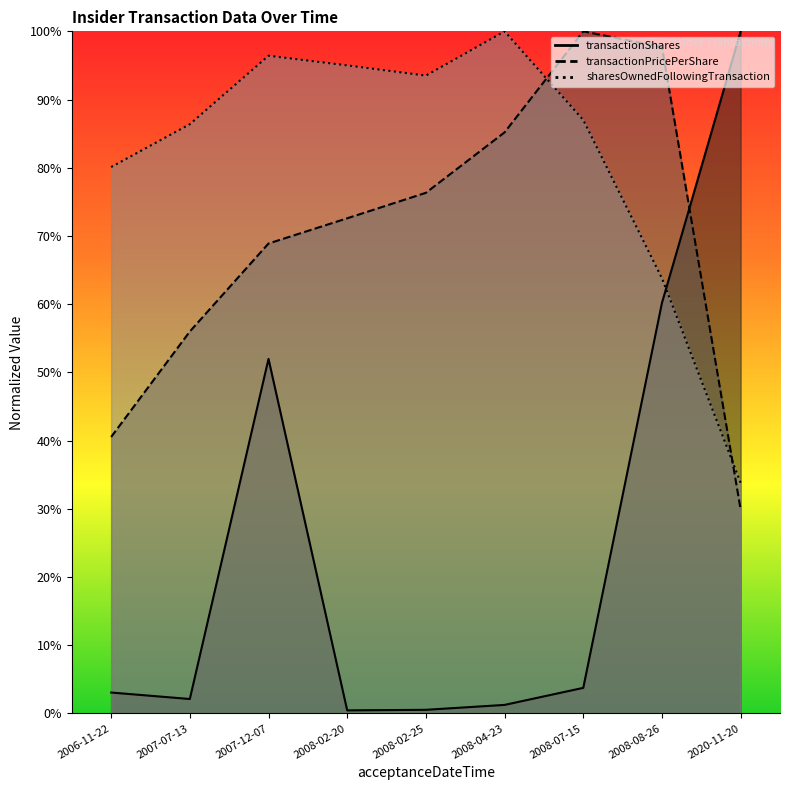

What is the total value across all series at 2008-04-23?

186.4